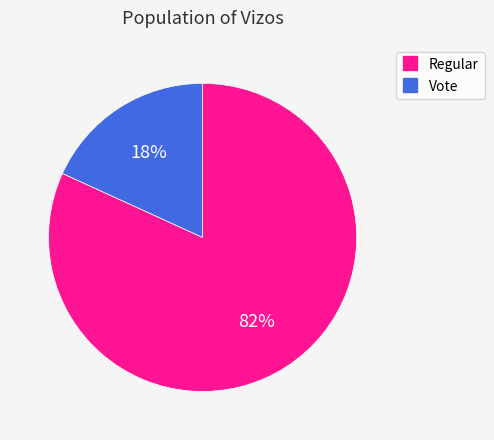

Which has a higher value, Regular or Vote?

Regular